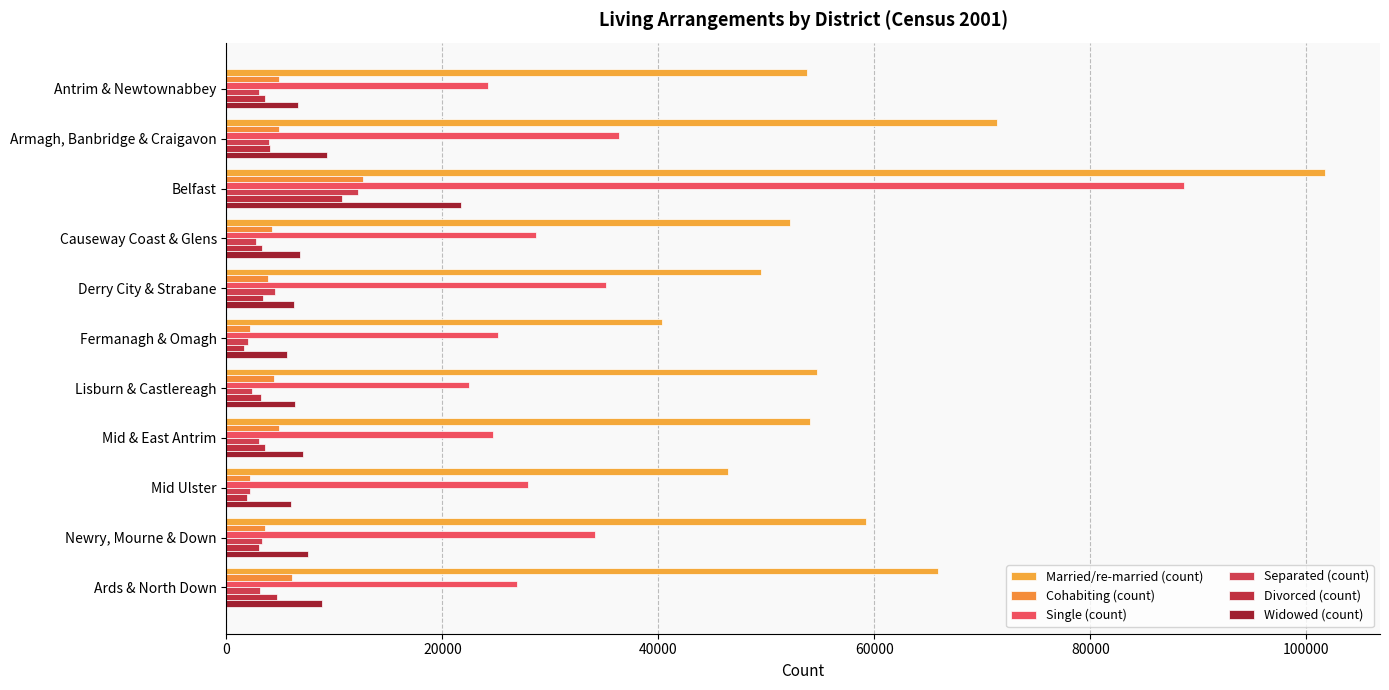

List the labels in order of Single (count) value, smallest first.

Lisburn & Castlereagh, Antrim & Newtownabbey, Mid & East Antrim, Fermanagh & Omagh, Ards & North Down, Mid Ulster, Causeway Coast & Glens, Newry, Mourne & Down, Derry City & Strabane, Armagh, Banbridge & Craigavon, Belfast